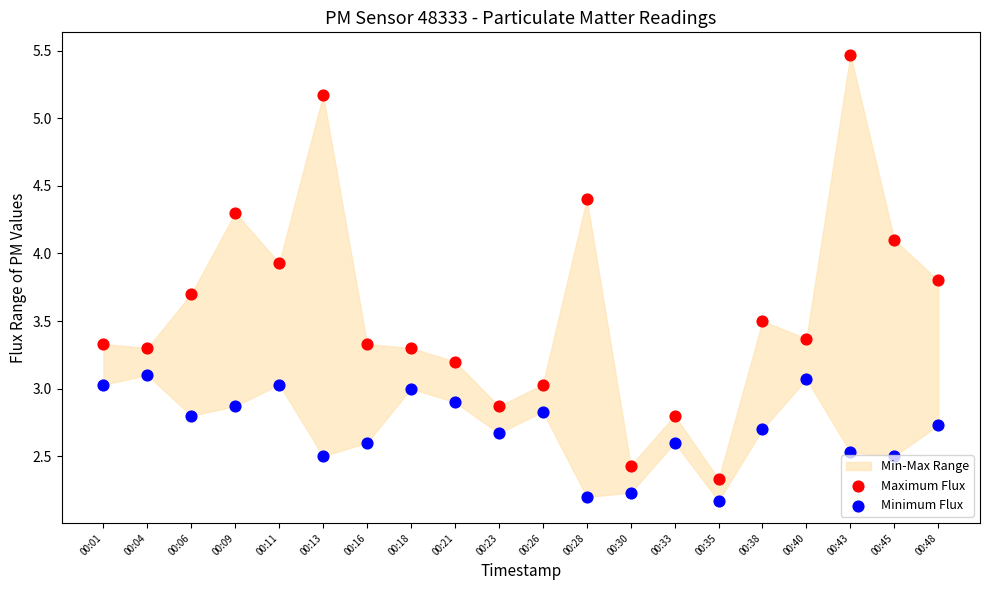

Is the value of Minimum Flux at 00:18 greater than the value of Maximum Flux at 00:48?

No